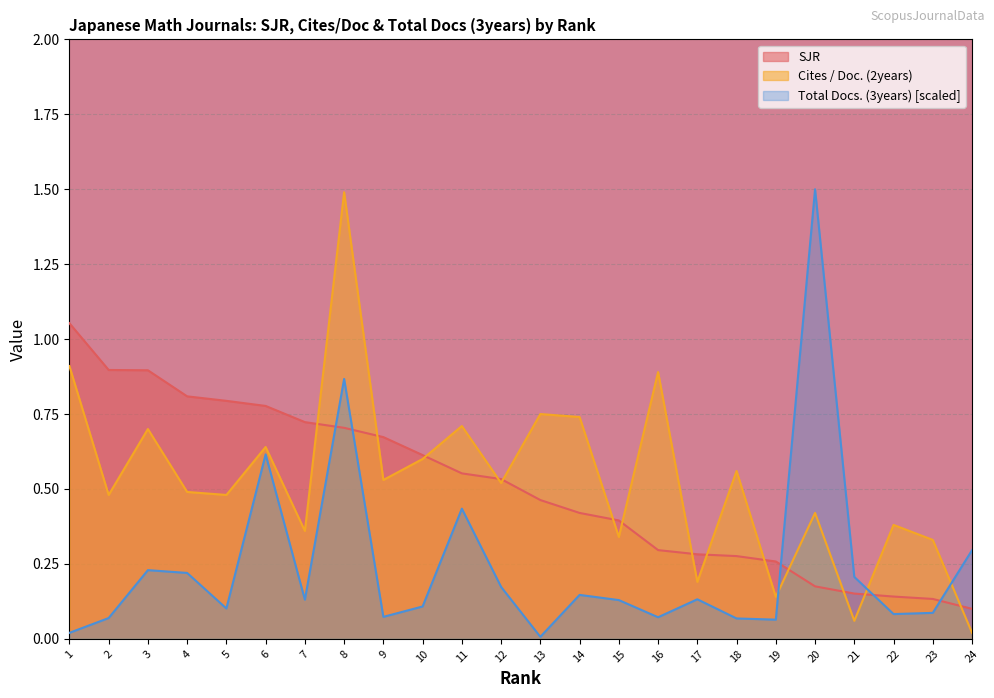

Where do Cites / Doc. (2years) and Total Docs. (3years) first cross each other?

19 and 20